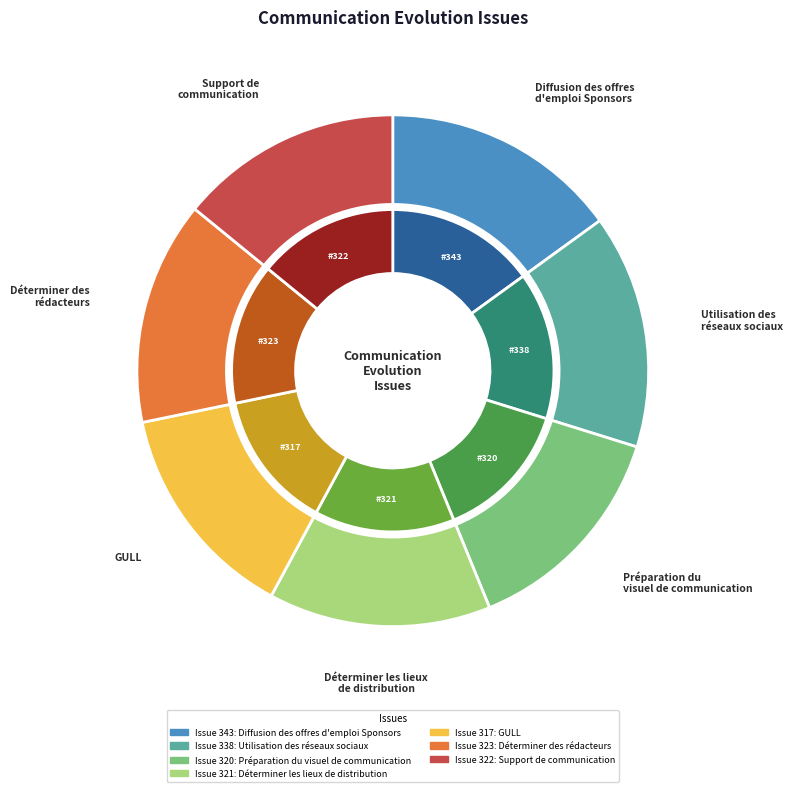

To the nearest percent, what percentage of the pie is Utilisation des
réseaux sociaux?

15%